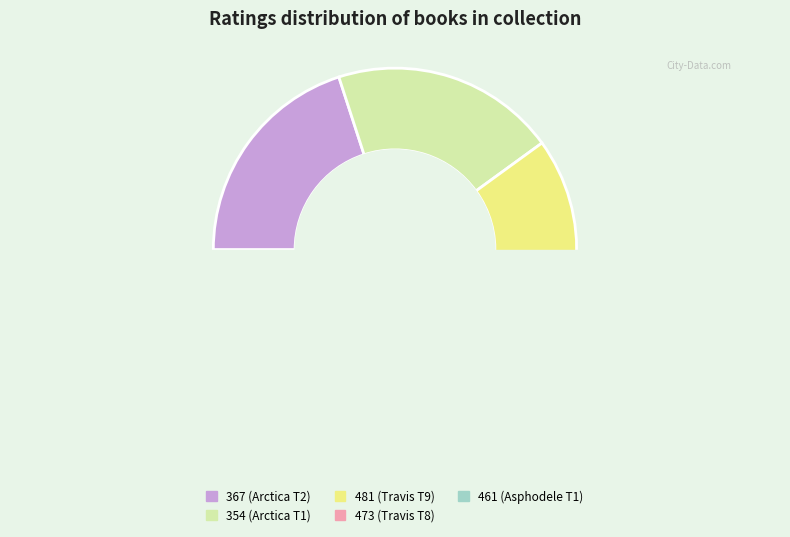

The 367 slice represents 31% of the pie. True or false?

False